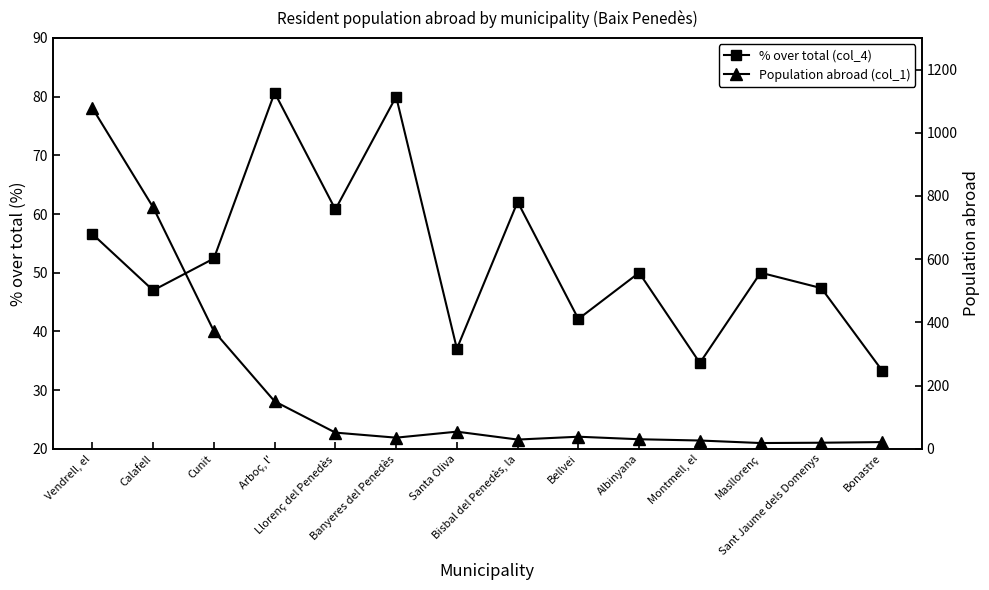

Which label corresponds to the smallest value in the chart?

Masllorenç